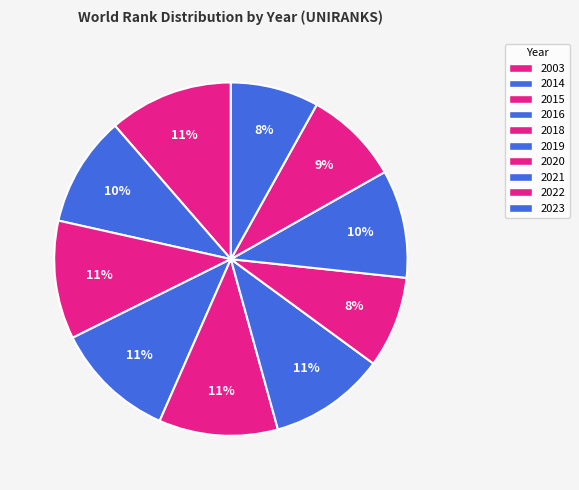

To the nearest percent, what portion does 2014 represent?

10%